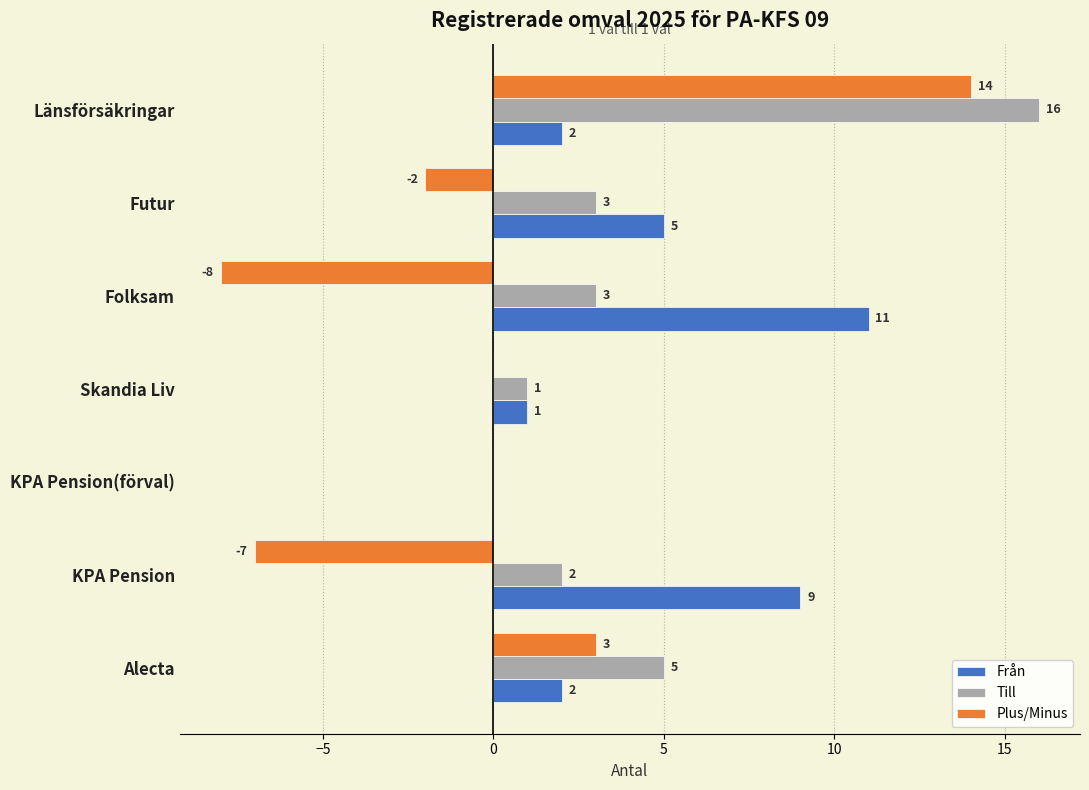

Which category has the highest value in the Till series?

Länsförsäkringar